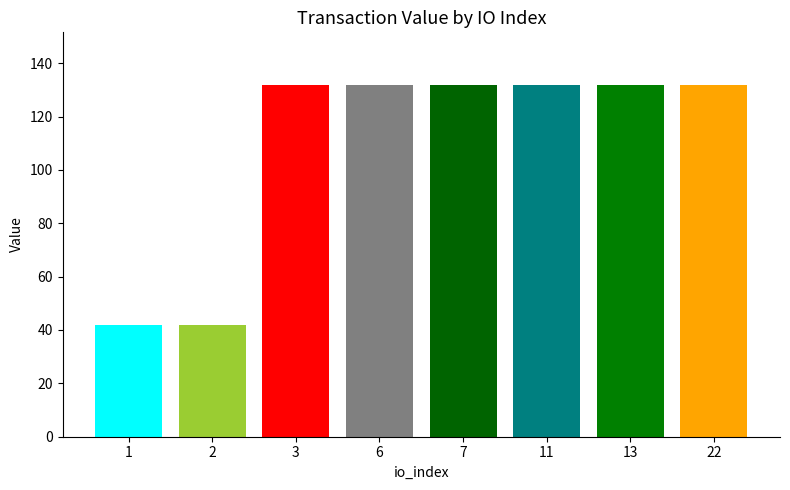

The chart shows a value of 30.9 at 22. True or false?

False